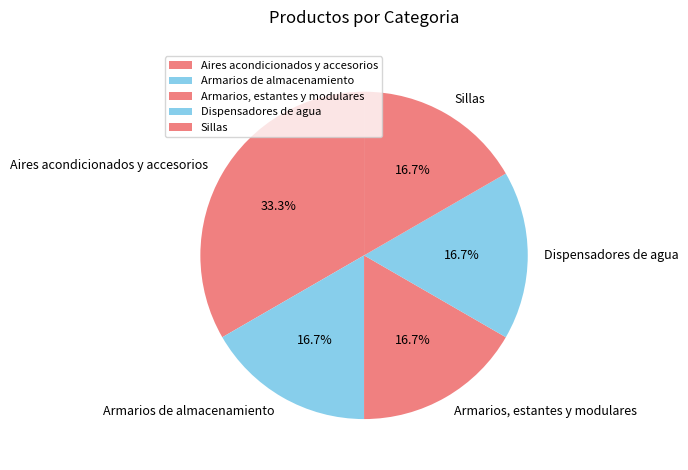

True or false: Sillas accounts for 29% of the total.

False